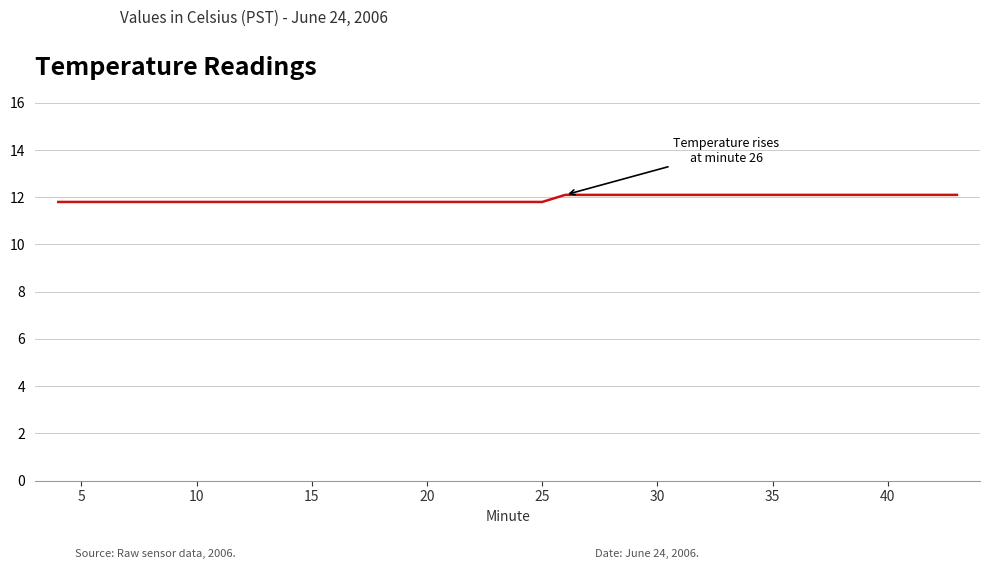

How many distinct data groups are displayed?

1